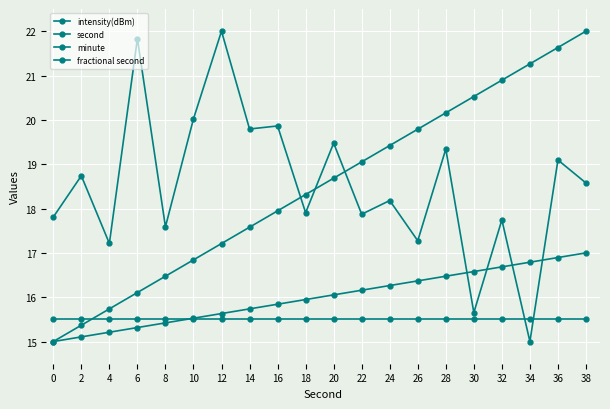

Rank the series by their maximum value, from lowest to highest.

minute, fractional second, intensity(dBm), second